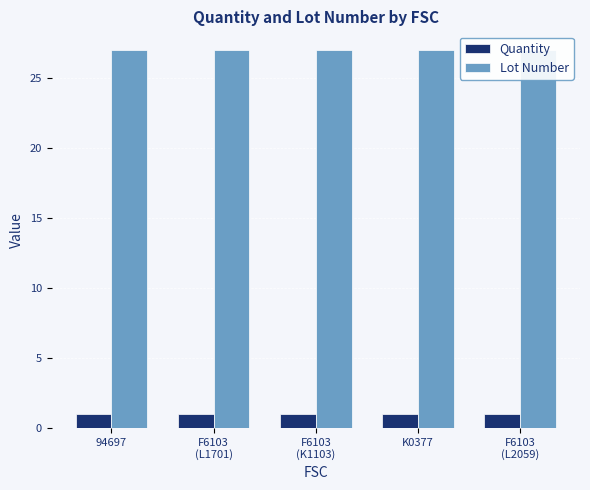

Which category has the lowest value across all series?

94697